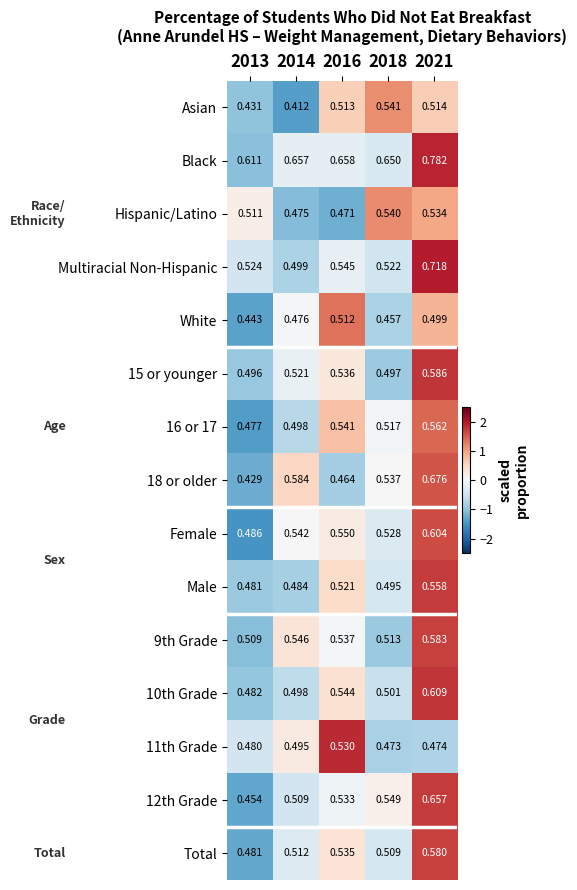

Between 2014 and 2018, which series saw the biggest shift?

Asian